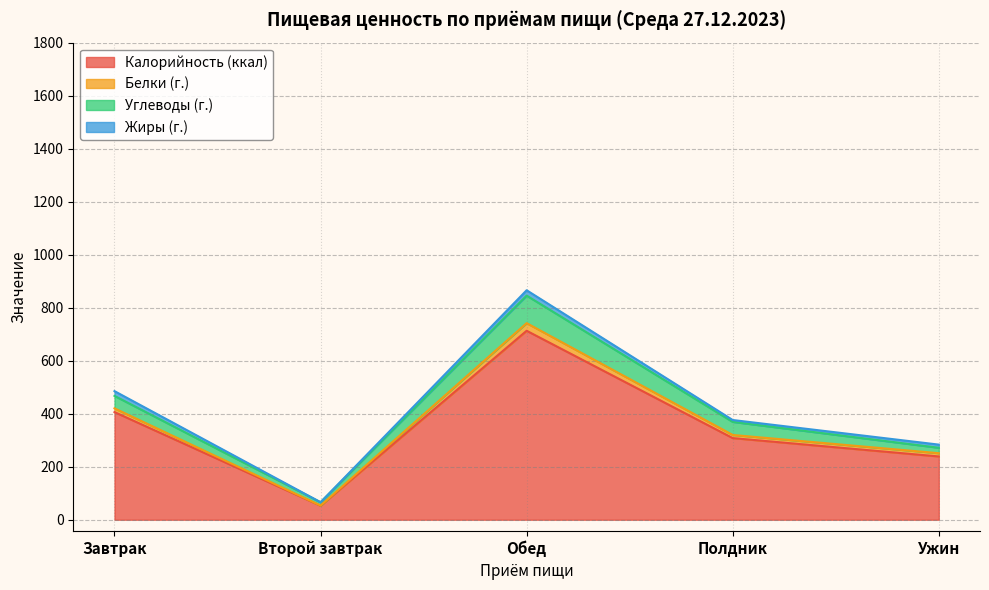

What position from the left is Полдник?

4